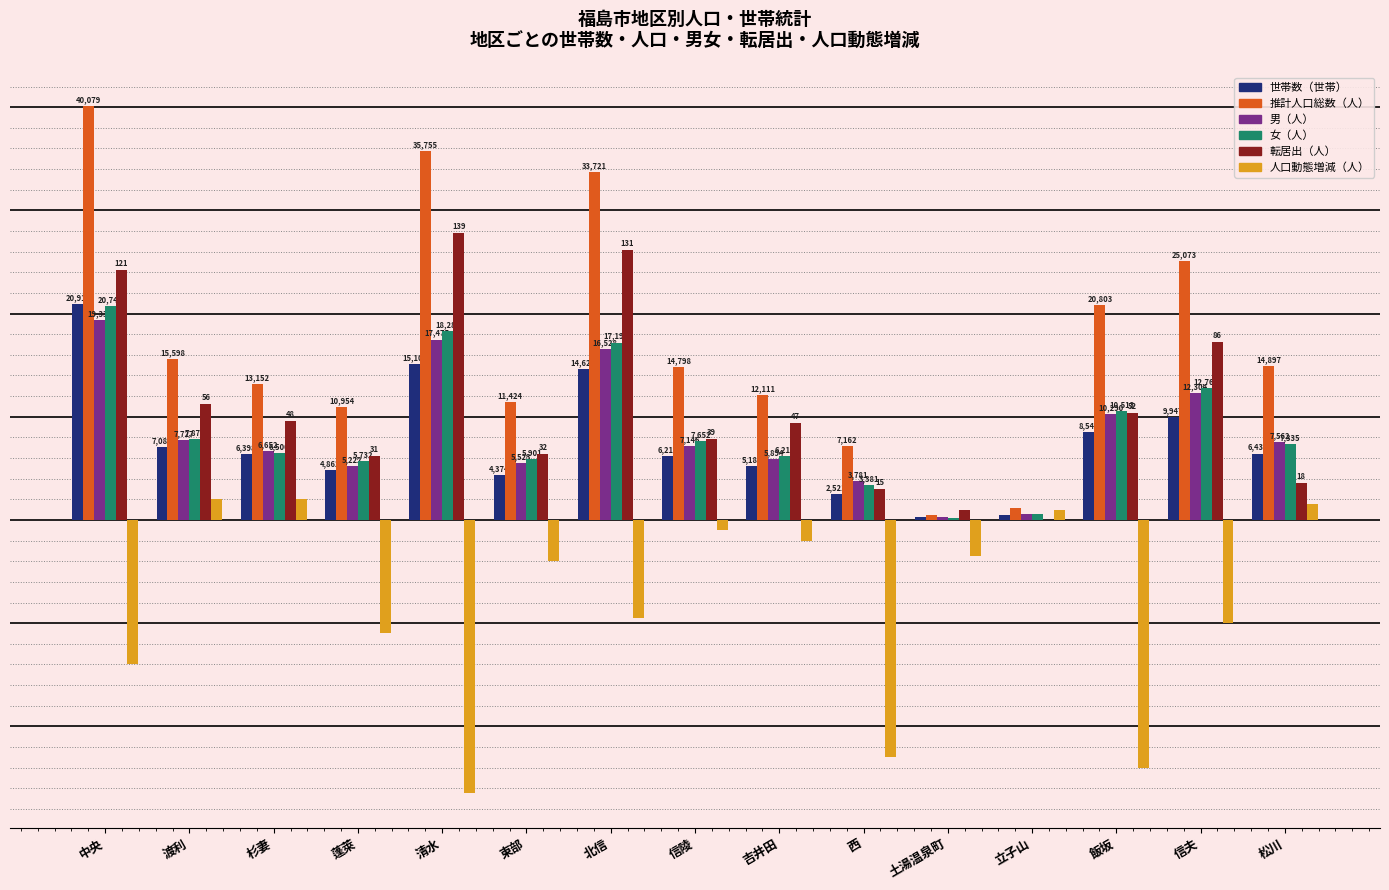

At which label is 人口動態増減（人） closest to -12250?

蓬萊